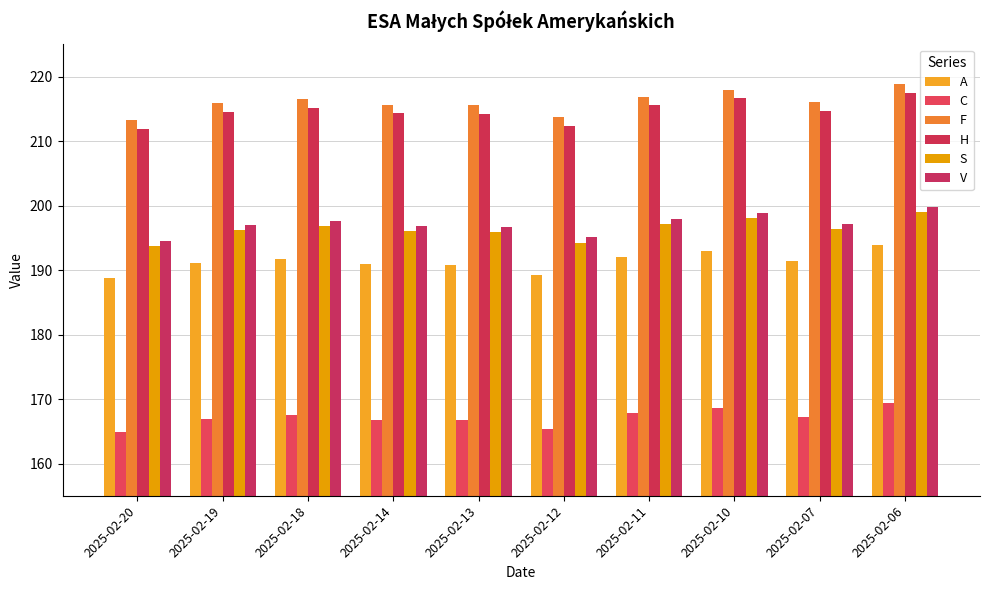

List the series in order of their peak value, lowest first.

C, A, S, V, H, F